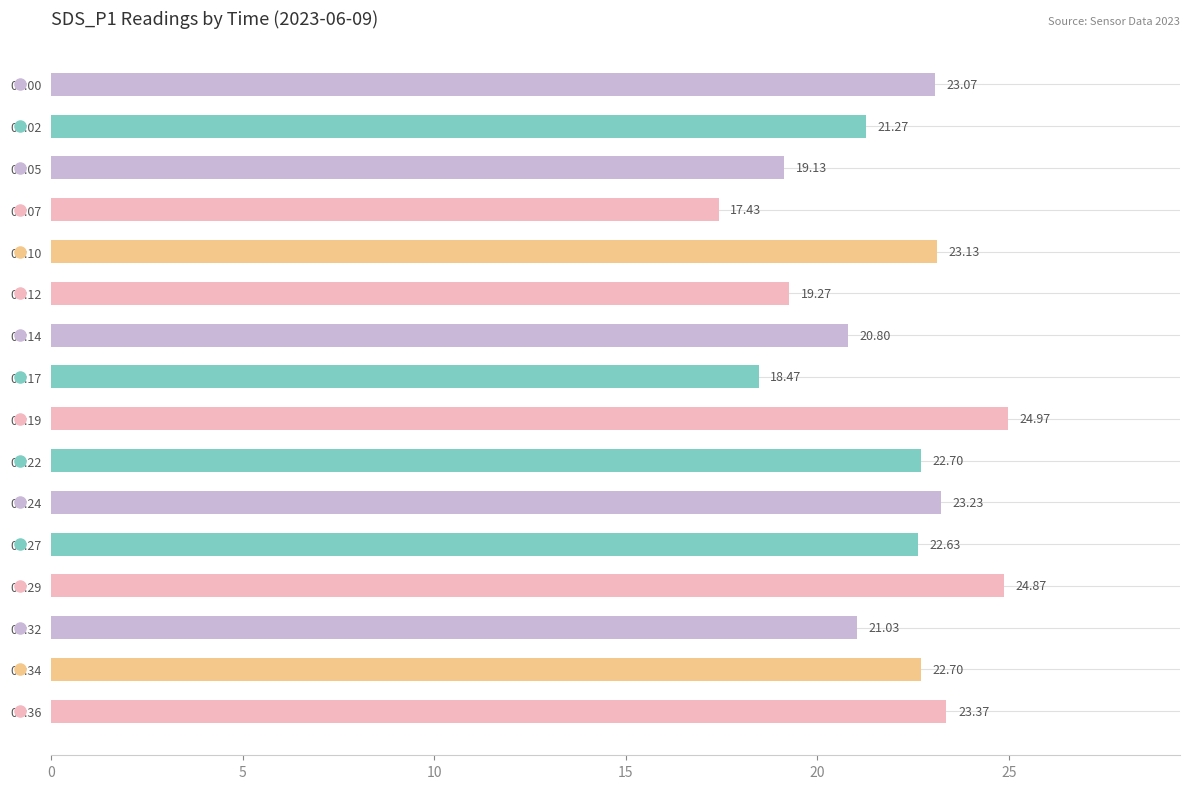

Which label corresponds to the largest value in the chart?

00:19